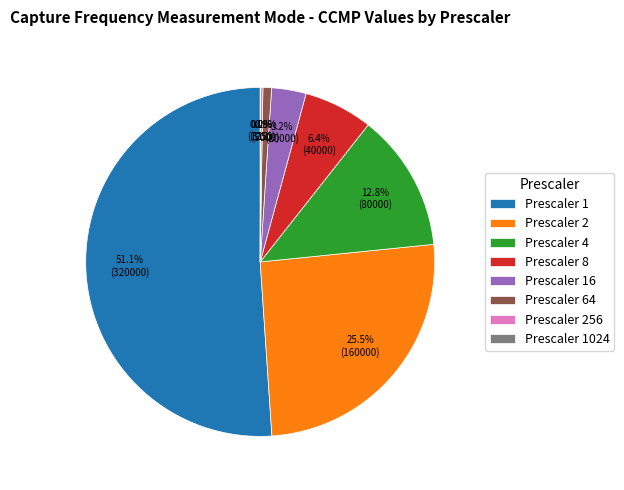

What percentage do Prescaler 4 and Prescaler 16 together represent?

16.0%